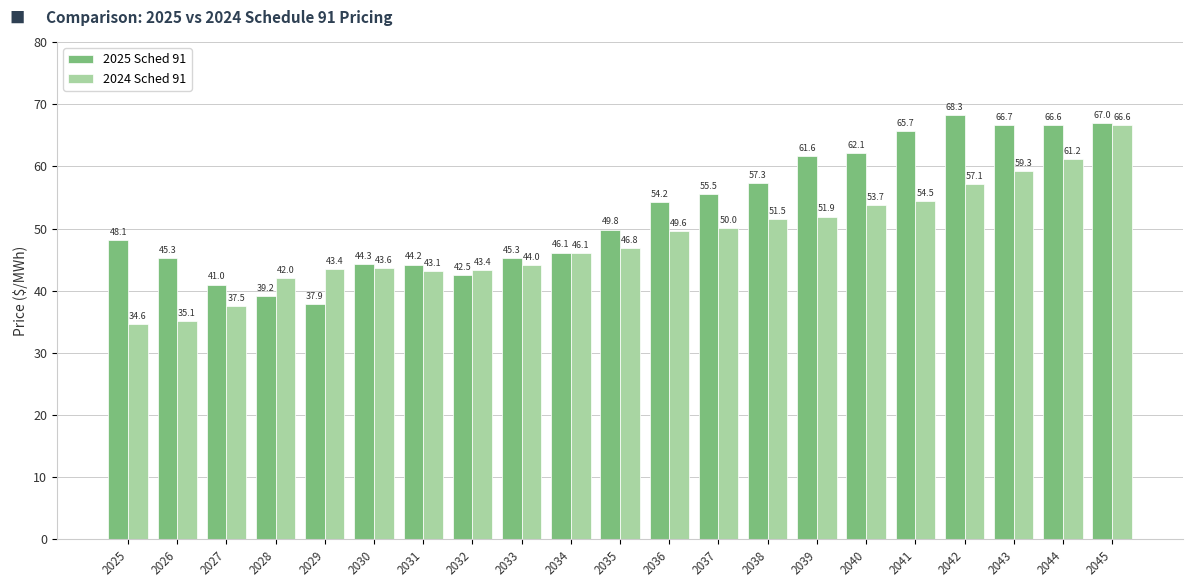

Rank the series by their average value, from highest to lowest.

2025 Sched 91, 2024 Sched 91